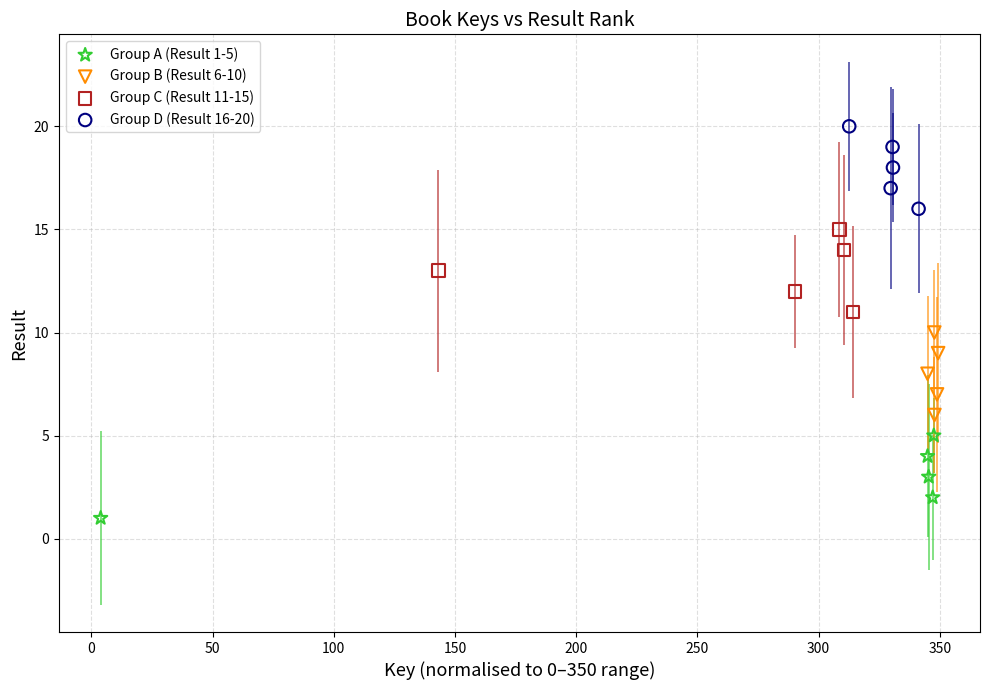

Which series contains the highest Y value?

Group D (Result 16-20)